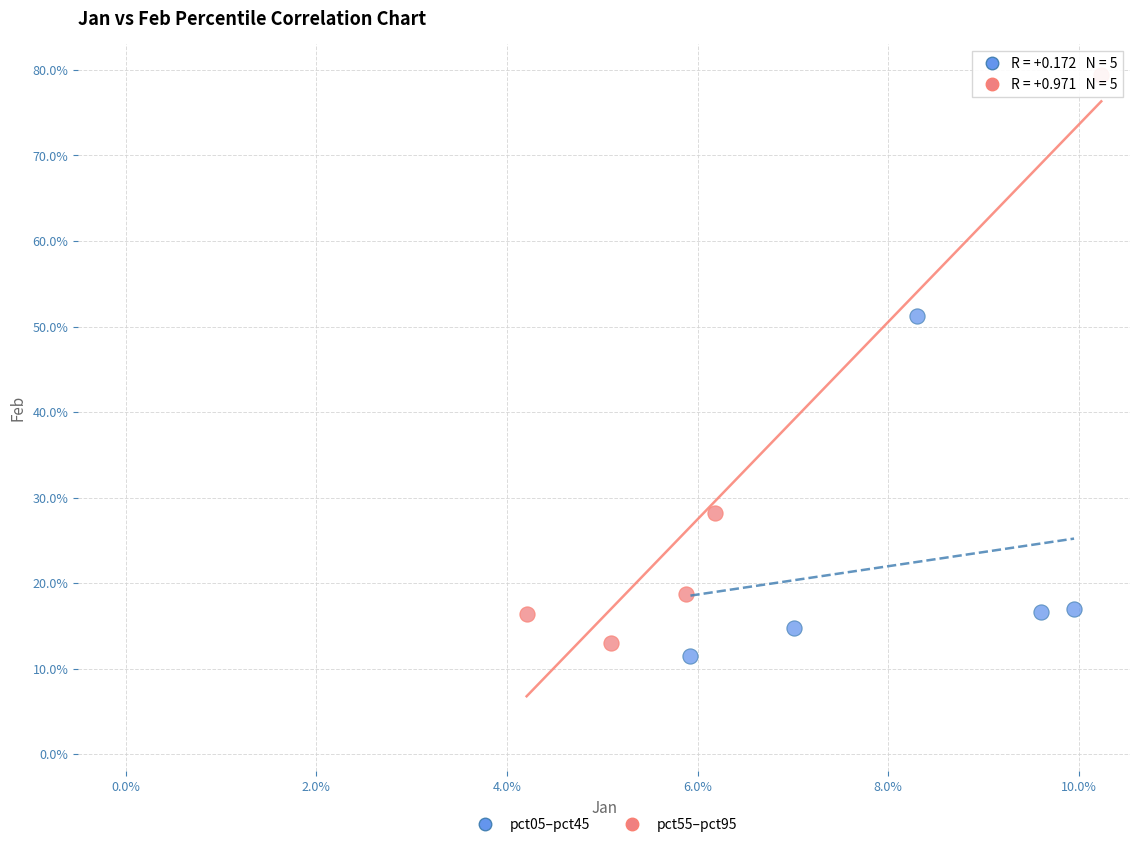

Which series has the largest Y range (max minus min)?

pct55–pct95